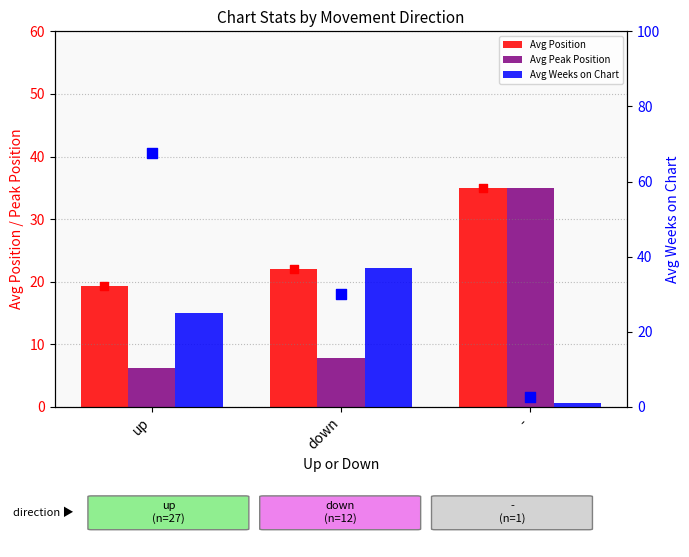

At which category is the sum across all series the highest?

-